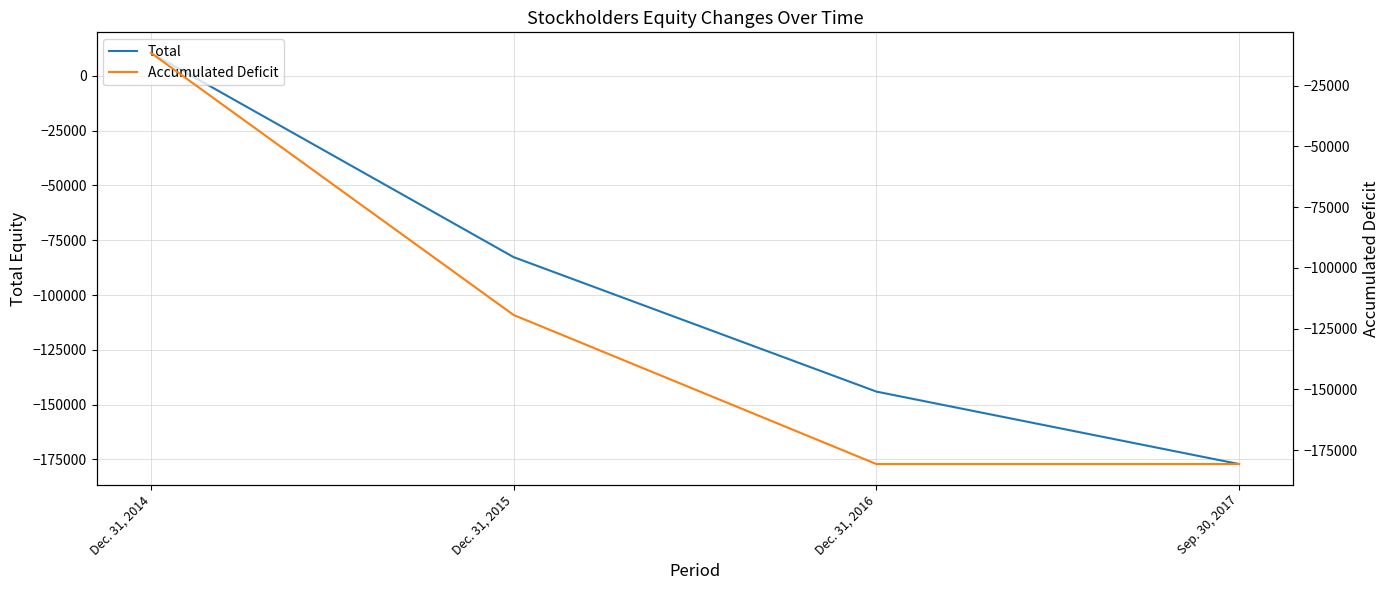

List the labels in order of Total value, smallest first.

Sep. 30, 2017, Dec. 31, 2016, Dec. 31, 2015, Dec. 31, 2014